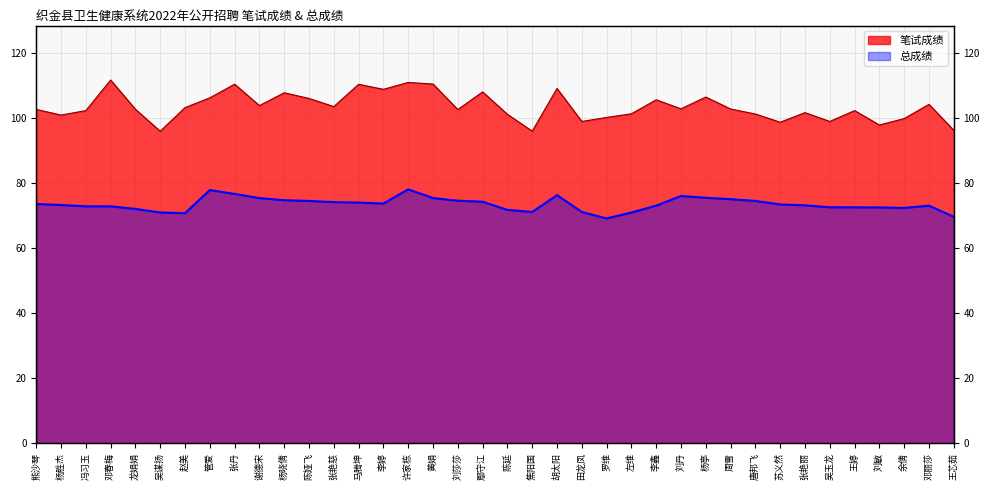

At how many categories does at least one series exceed 76?

38